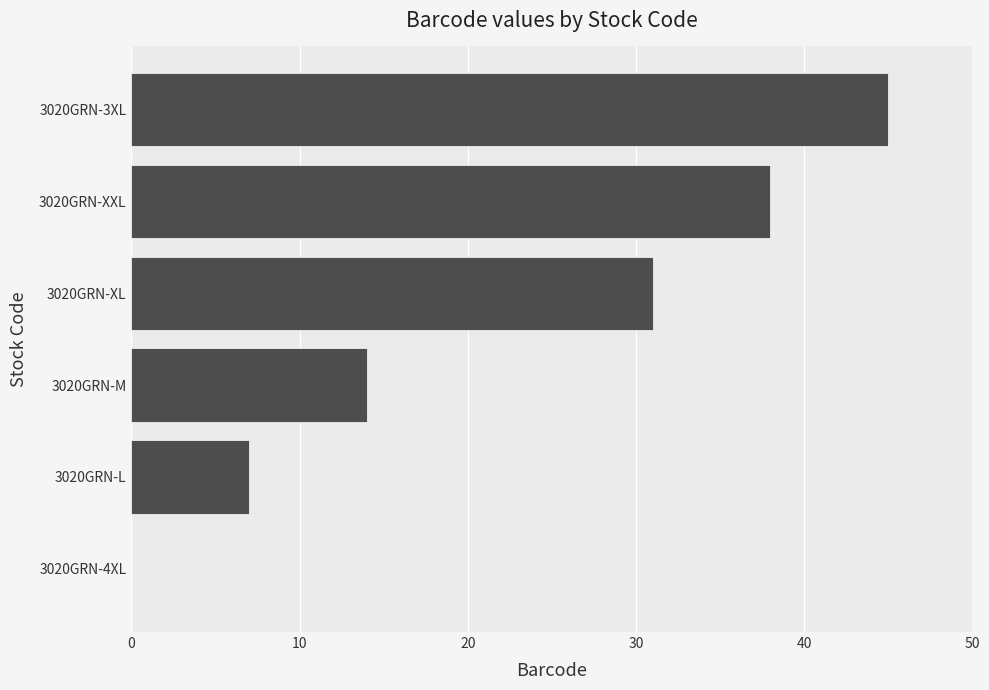

Reading top to bottom, transcribe all the data shown in this chart.

3020GRN-3XL=45	3020GRN-XXL=38	3020GRN-XL=31	3020GRN-M=14	3020GRN-L=7	3020GRN-4XL=0